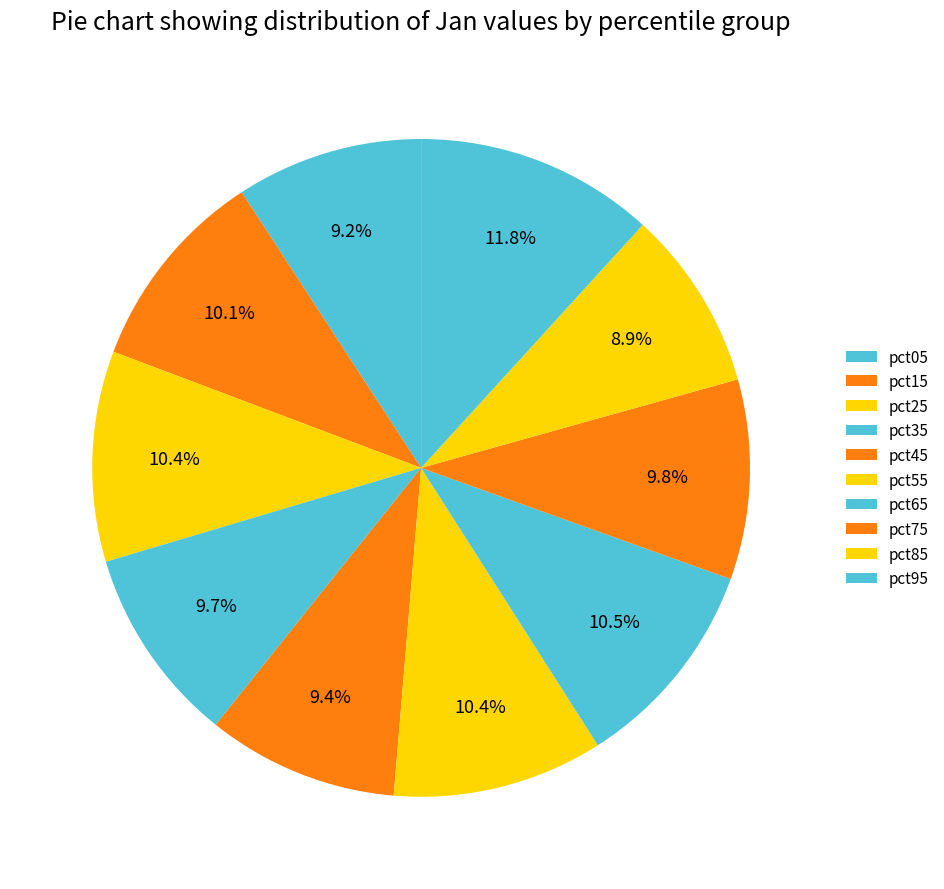

What percentage do pct55 and pct75 together represent?

20.2%